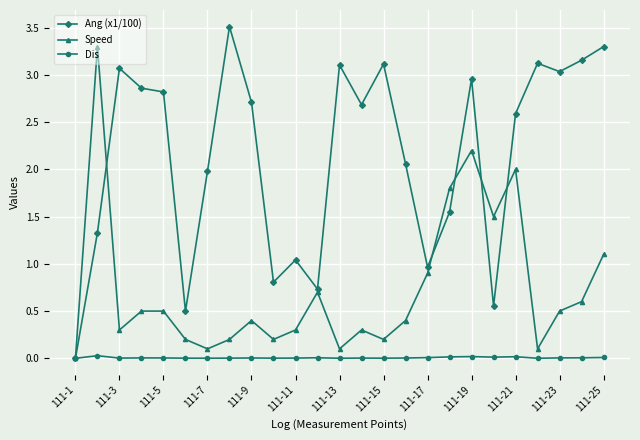

How many data points does each series have?

25